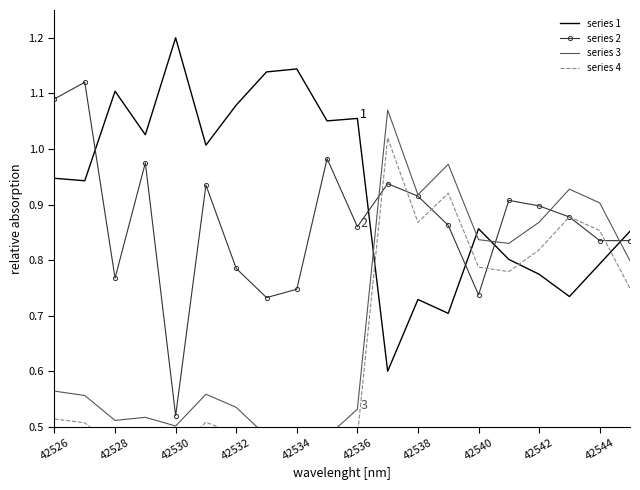

True or false: series 1 and series 2 cross at least once.

True